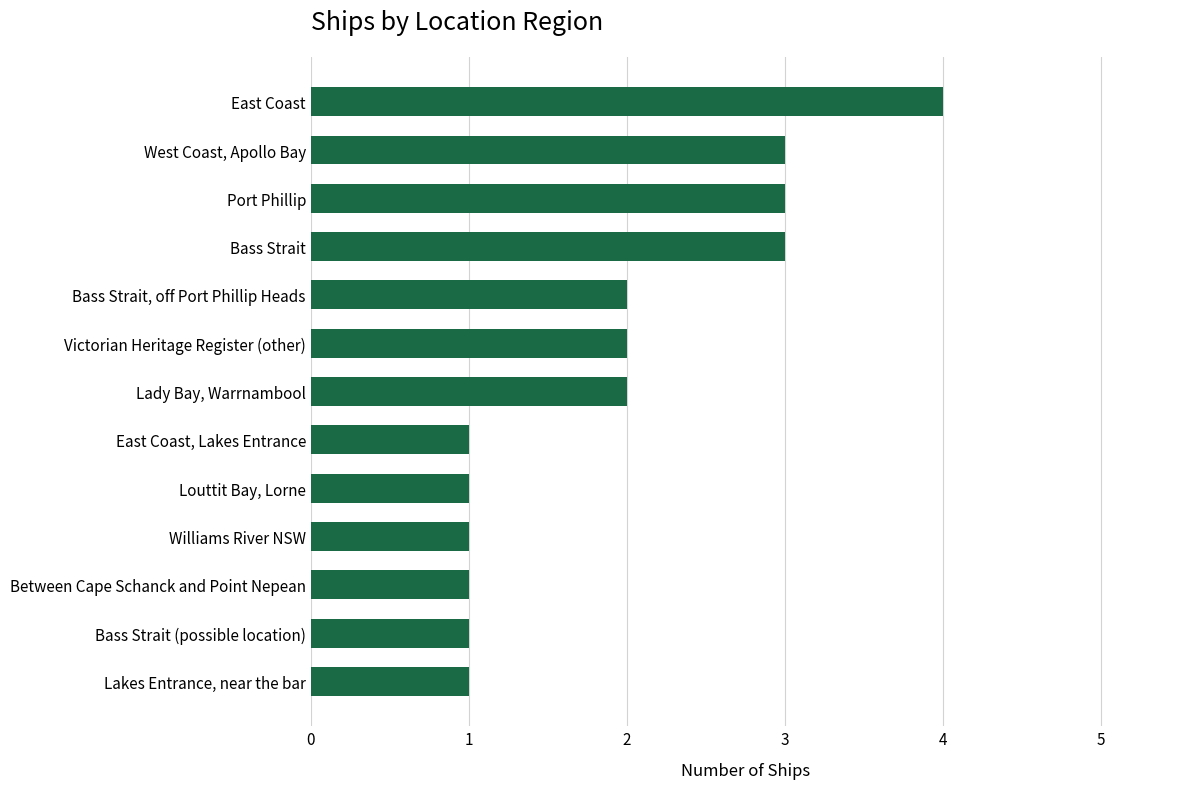

Read the value at West Coast, Apollo Bay.

3